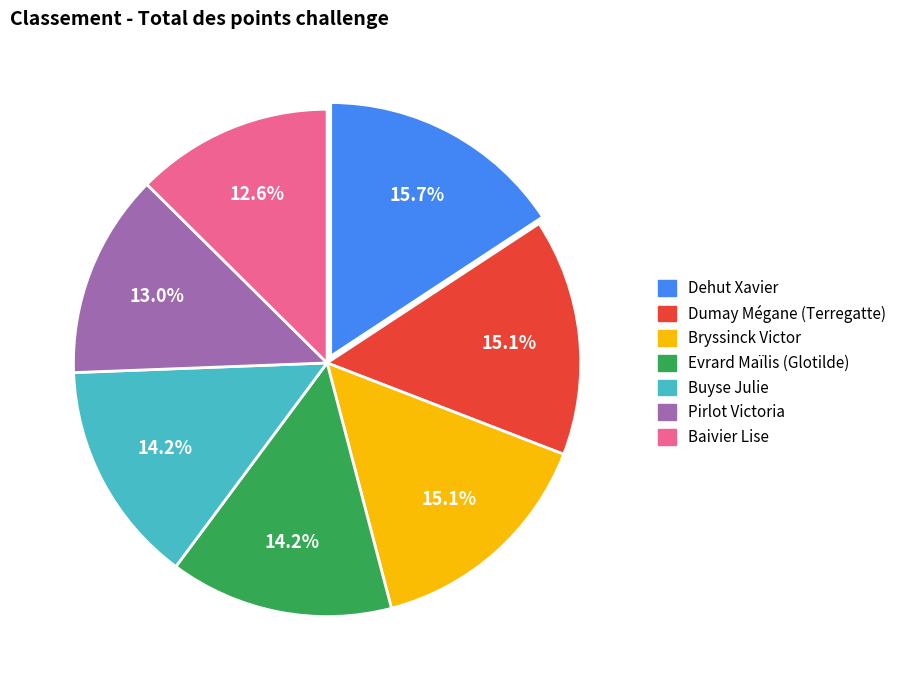

Is there a majority slice in this chart?

No